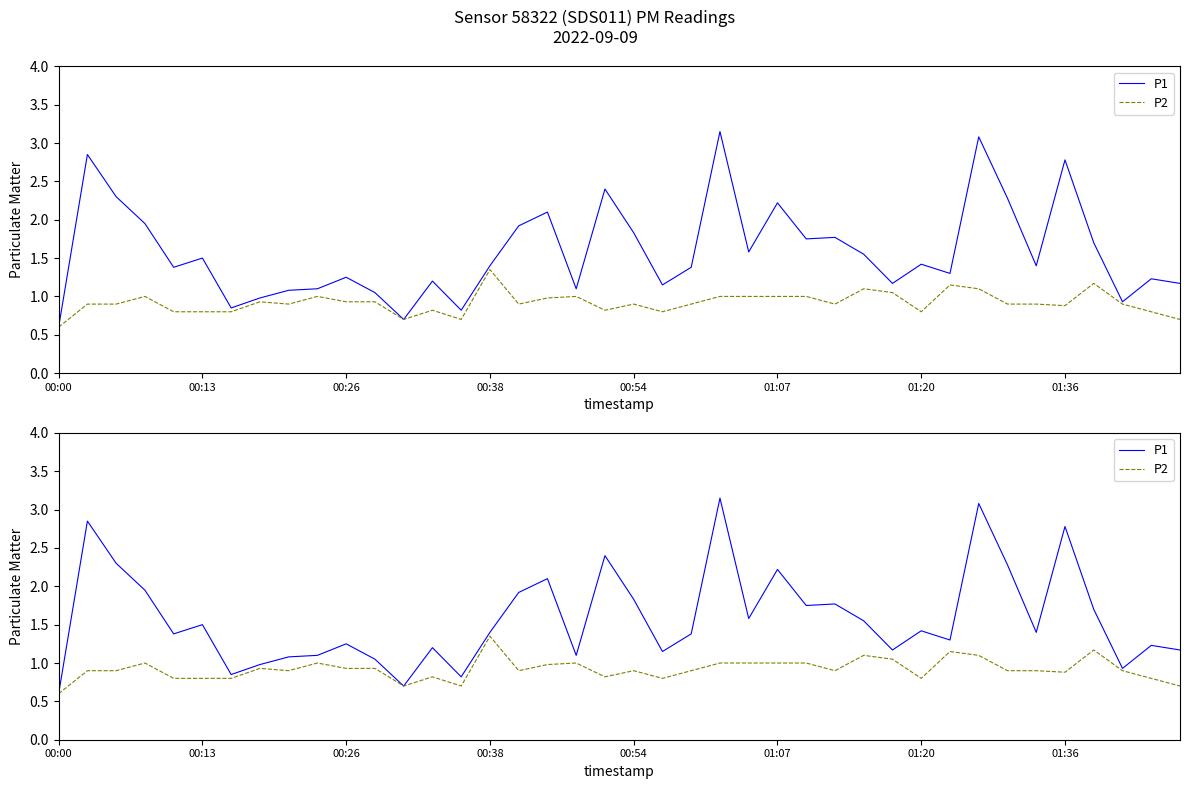

What is the difference between the second highest and second lowest values in the P2 series?

0.5